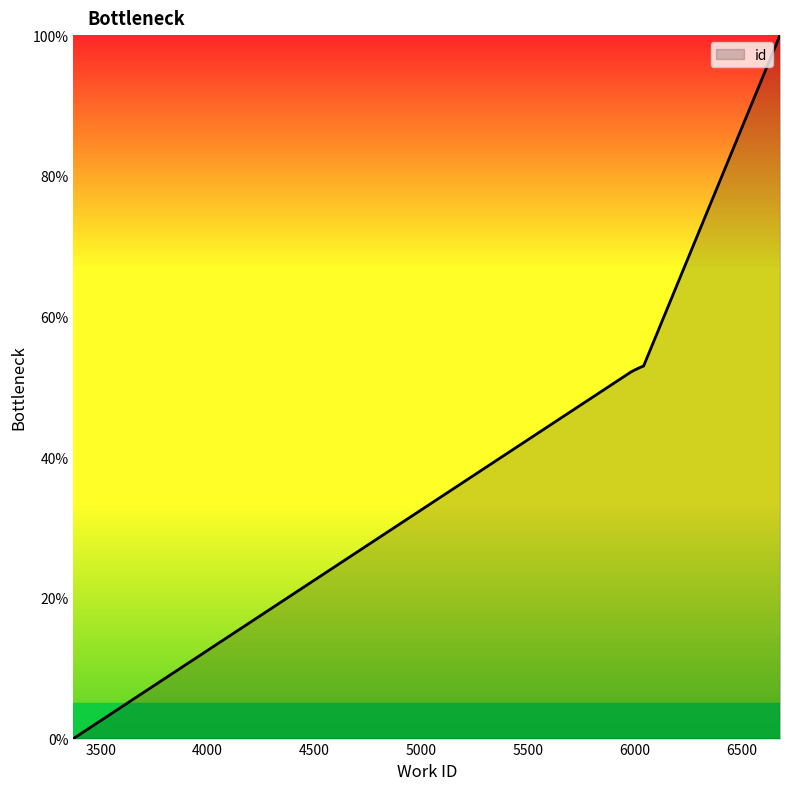

The value at 6015 is 52.7. True or false?

True